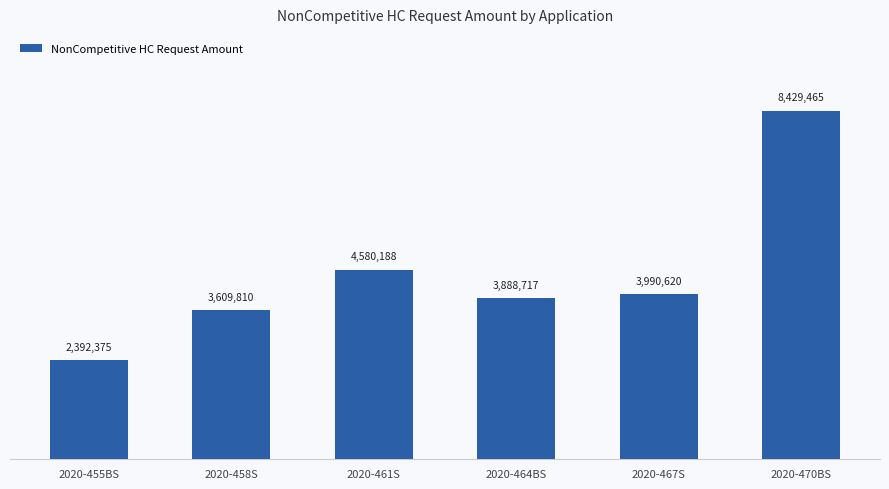

Are the bars horizontal?

No